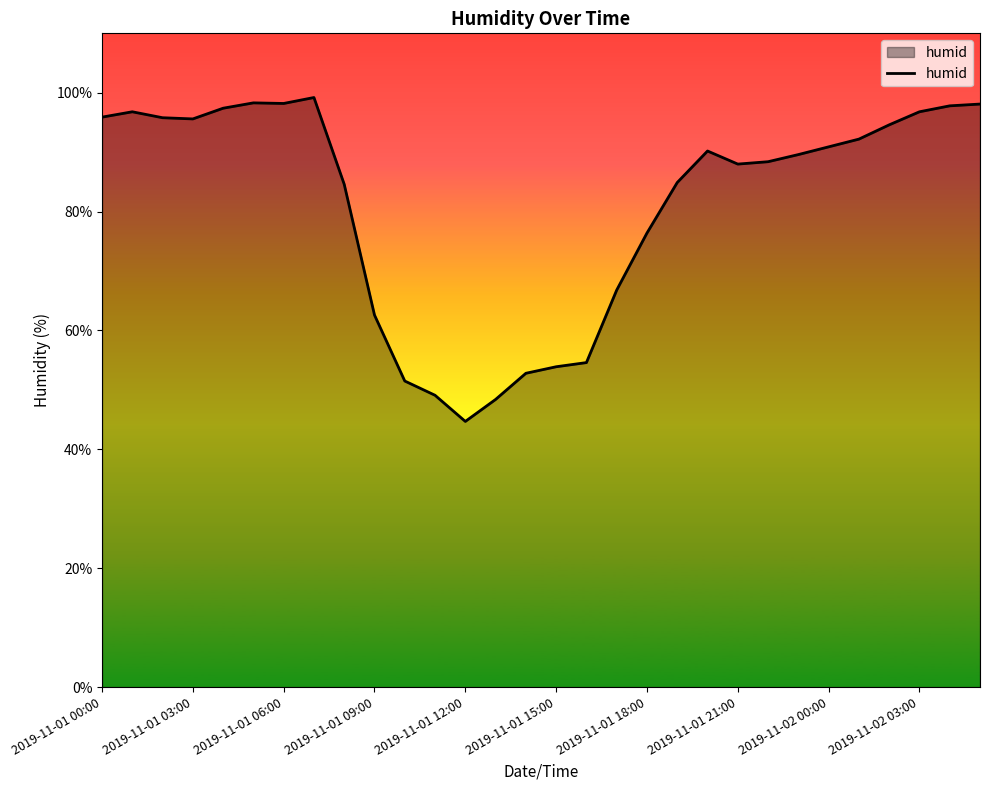

What is the minimum value shown in the chart?

44.7